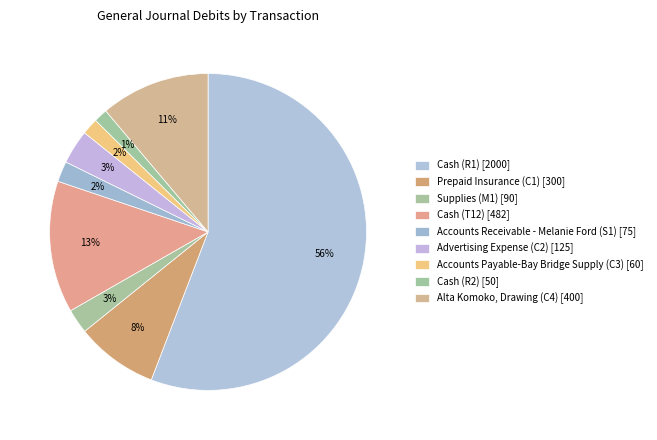

To the nearest percent, what portion does Advertising Expense (C2) represent?

3%